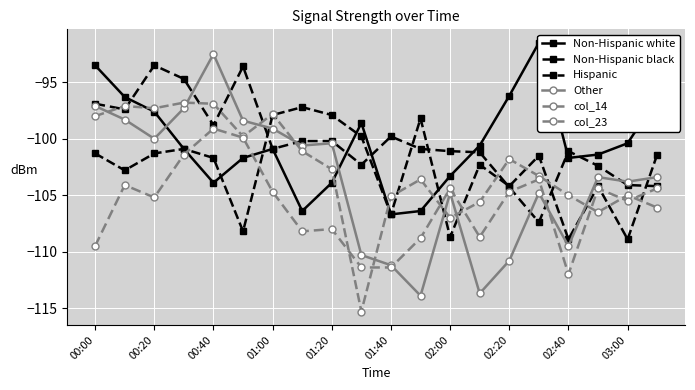

At 15, list the series in order from largest to smallest.

Non-Hispanic white, Non-Hispanic black, col_14, col_23, Other, Hispanic